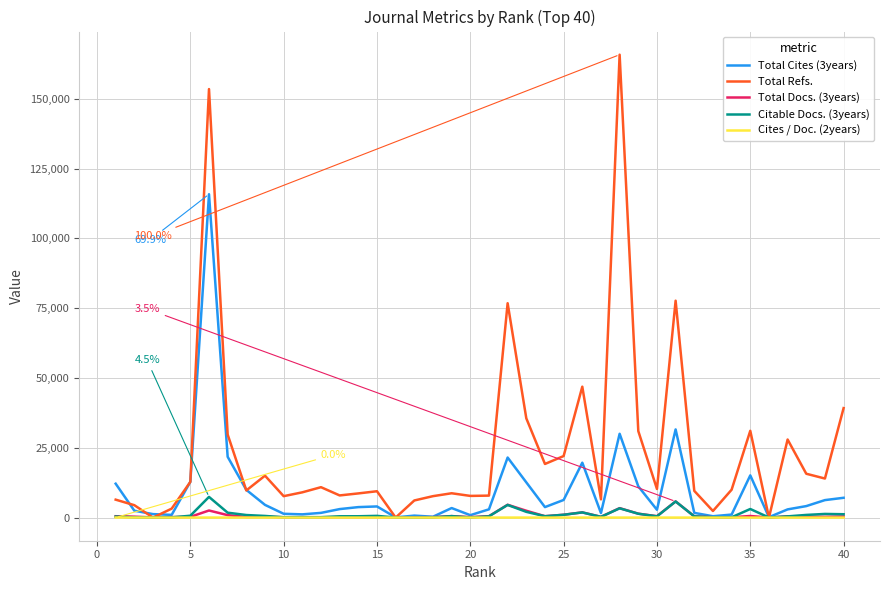

What is the maximum value for Total Refs.?

165780